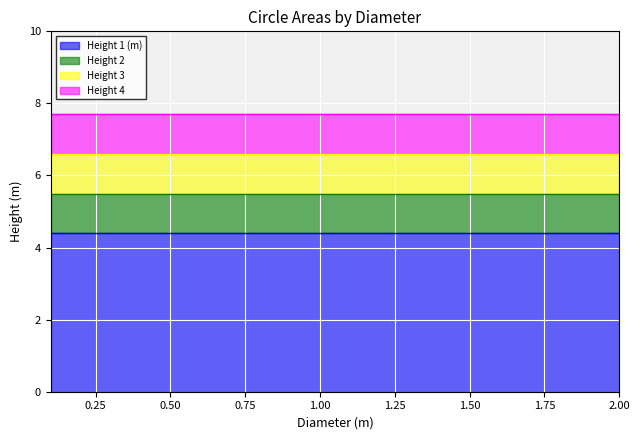

List the labels in order of Height 4 value, smallest first.

0.1, 0.2, 0.3, 0.4, 0.5, 0.6, 0.7, 0.8, 0.9, 1.0, 1.1, 1.2, 1.3, 1.4, 1.5, 1.6, 1.7, 1.8, 1.9, 2.0